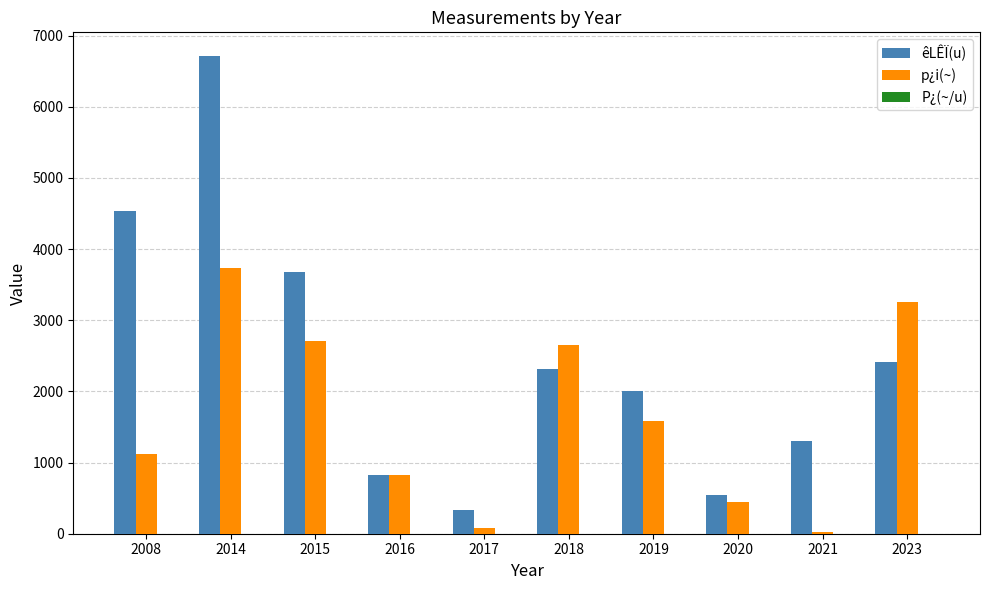

What is the average value of the êLÊÏ(u) series?

2464.5